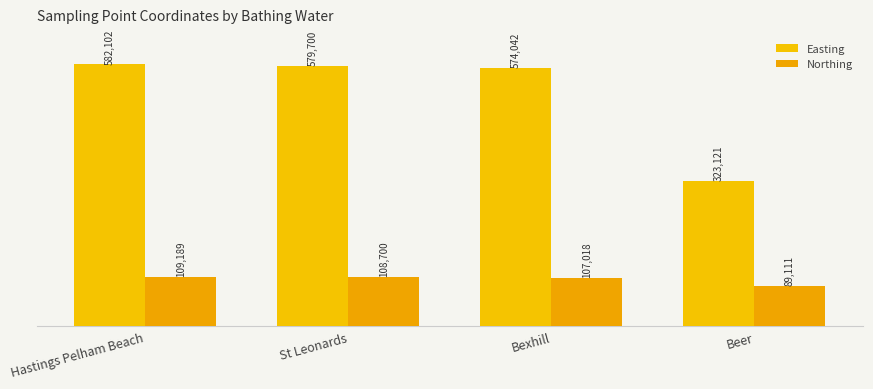

At which label is Northing closest to 99150?

Bexhill